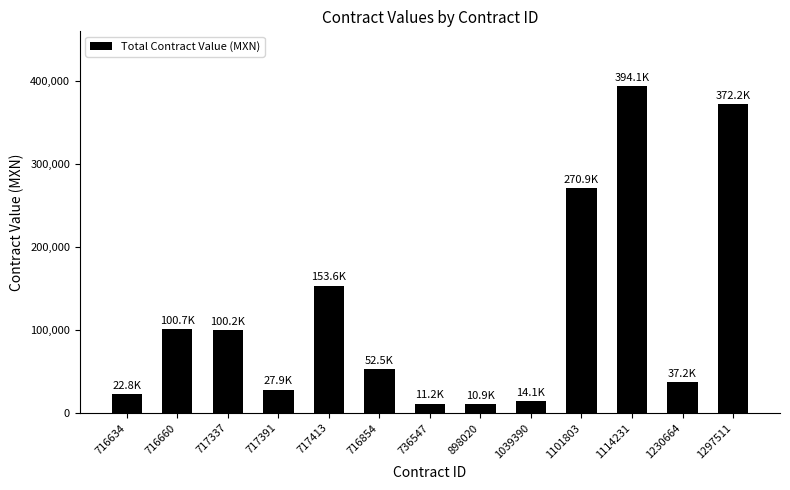

Which has a higher value, 1230664 or 898020?

1230664